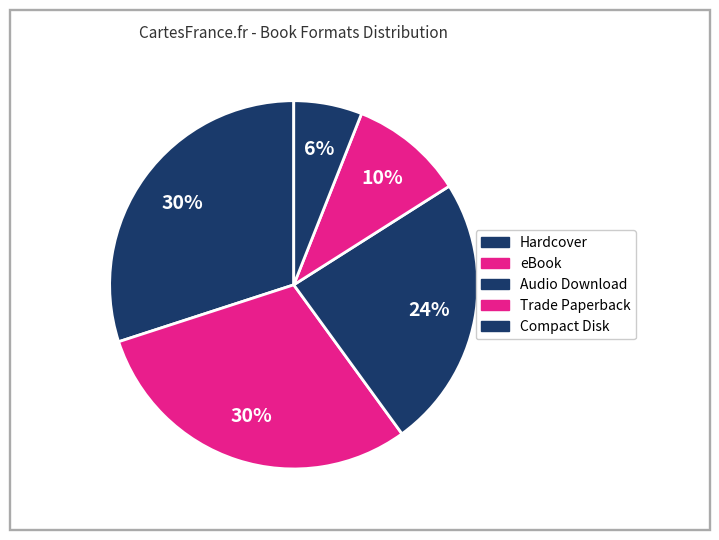

Rank the categories by value from highest to lowest.

Hardcover, eBook, Audio Download, Trade Paperback, Compact Disk